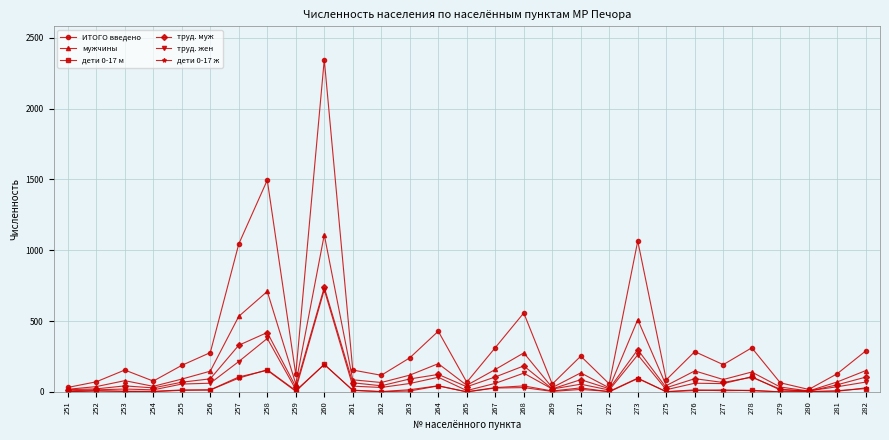

How many interior local peaks does the ИТОГО введено series have?

9